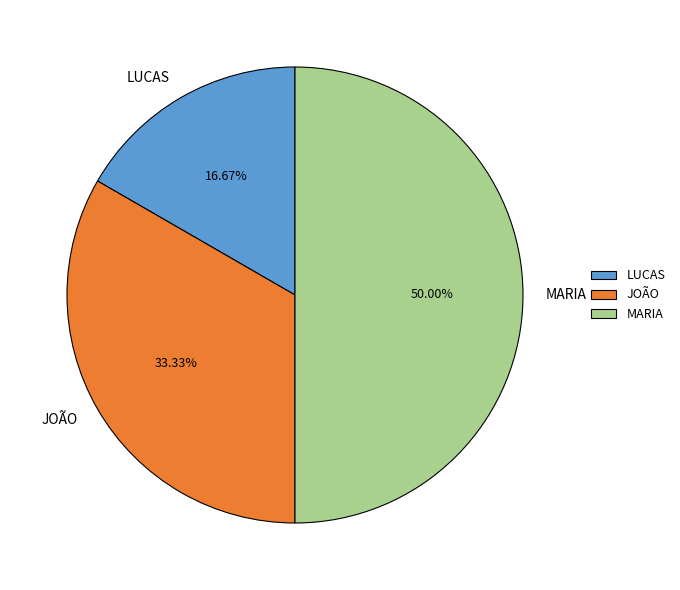

What percentage is NOT represented by LUCAS?

83.3%